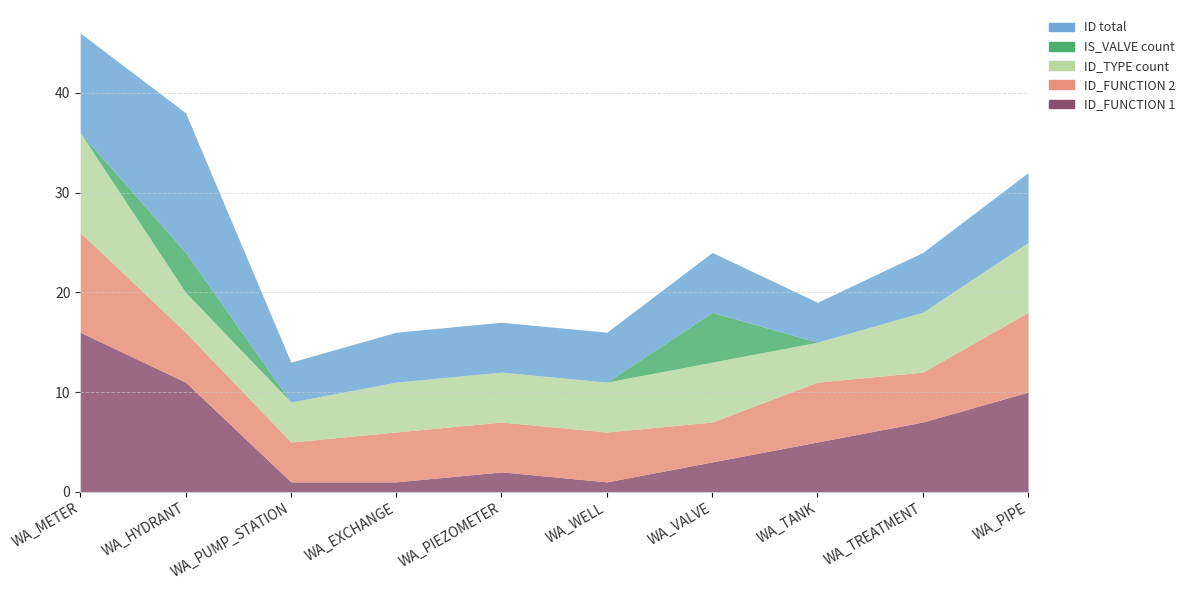

What is the sum of the ID_FUNCTION 2 values at WA_PIPE and WA_WELL?

13